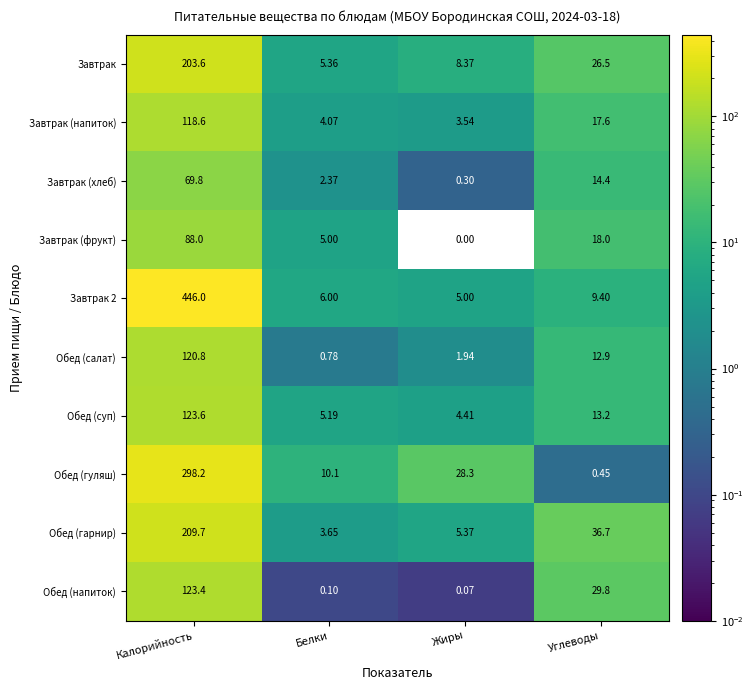

Rank the categories by Обед (напиток) value from highest to lowest.

Калорийность, Углеводы, Белки, Жиры